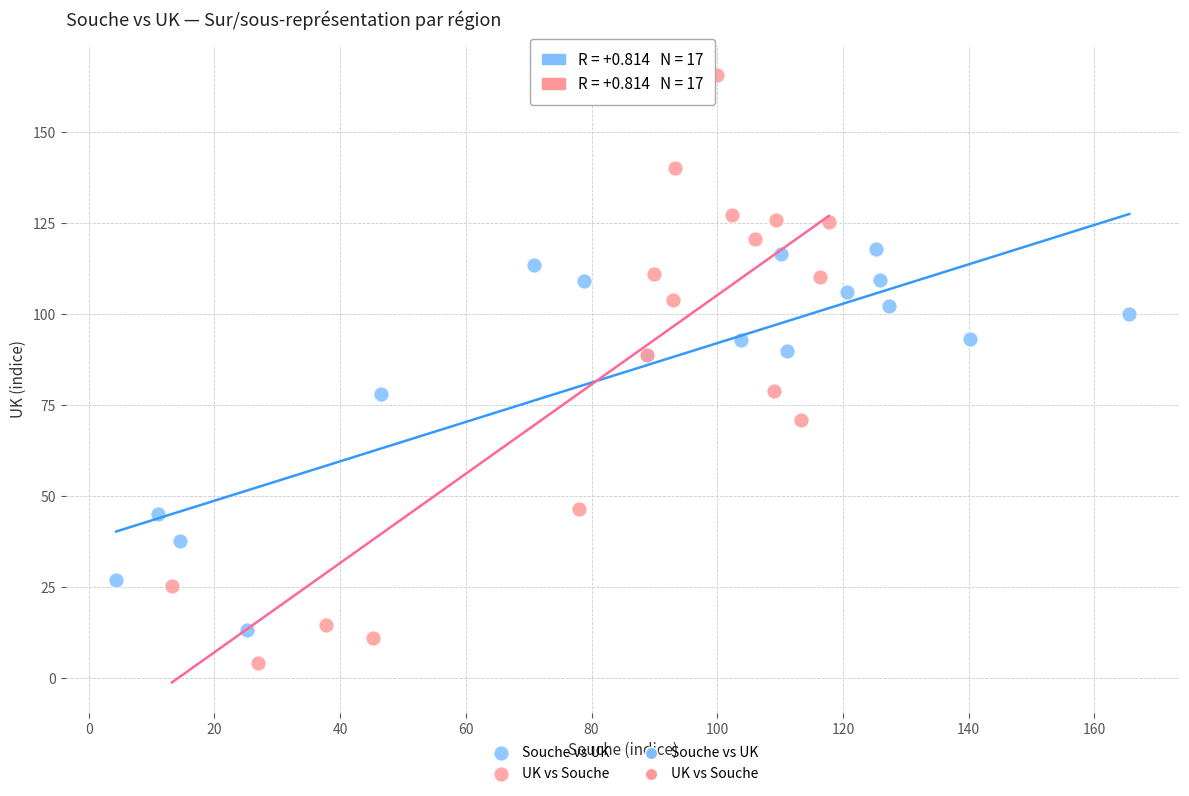

Which series reaches the minimum Y coordinate?

UK vs Souche